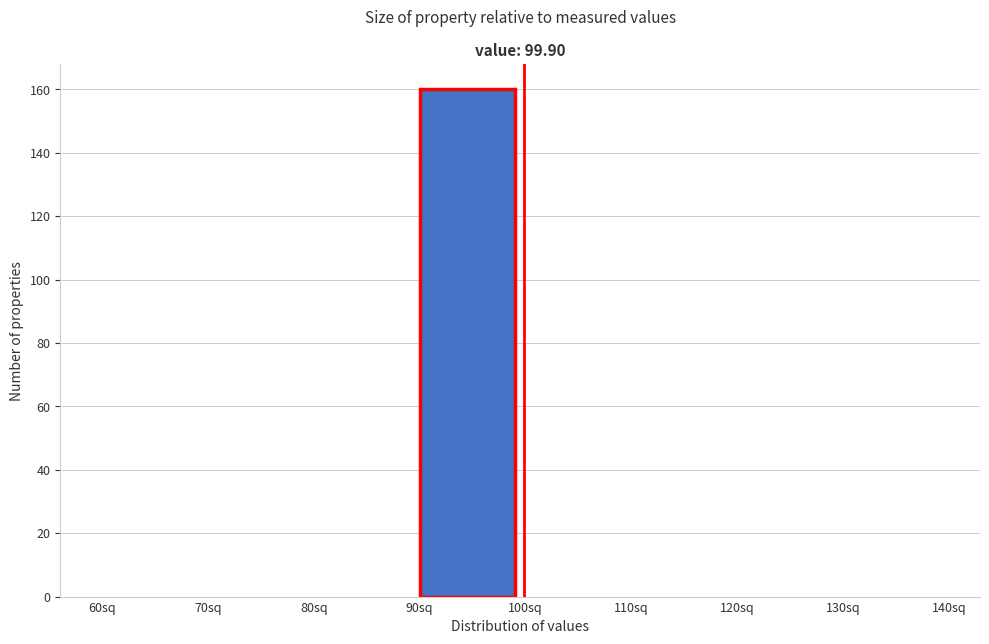

Reading right to left, extract all data points from this chart.

130sq=0	120sq=0	110sq=0	100sq=0	90sq=160	80sq=0	70sq=0	60sq=0